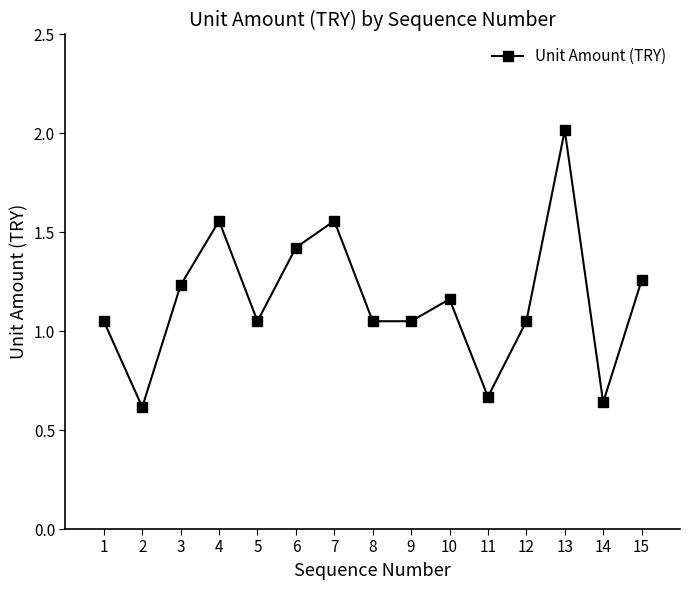

What is the change in value from 4 to 8?

-0.5